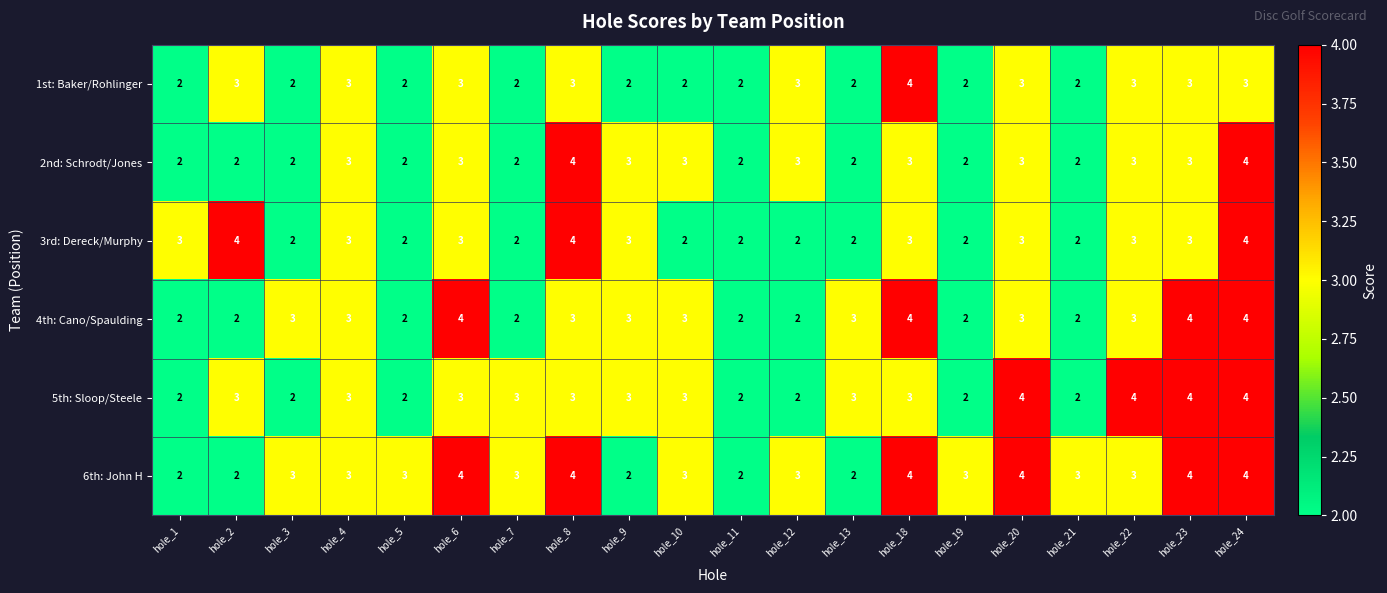

The value of 6th: John H at hole_2 is 2. True or false?

True